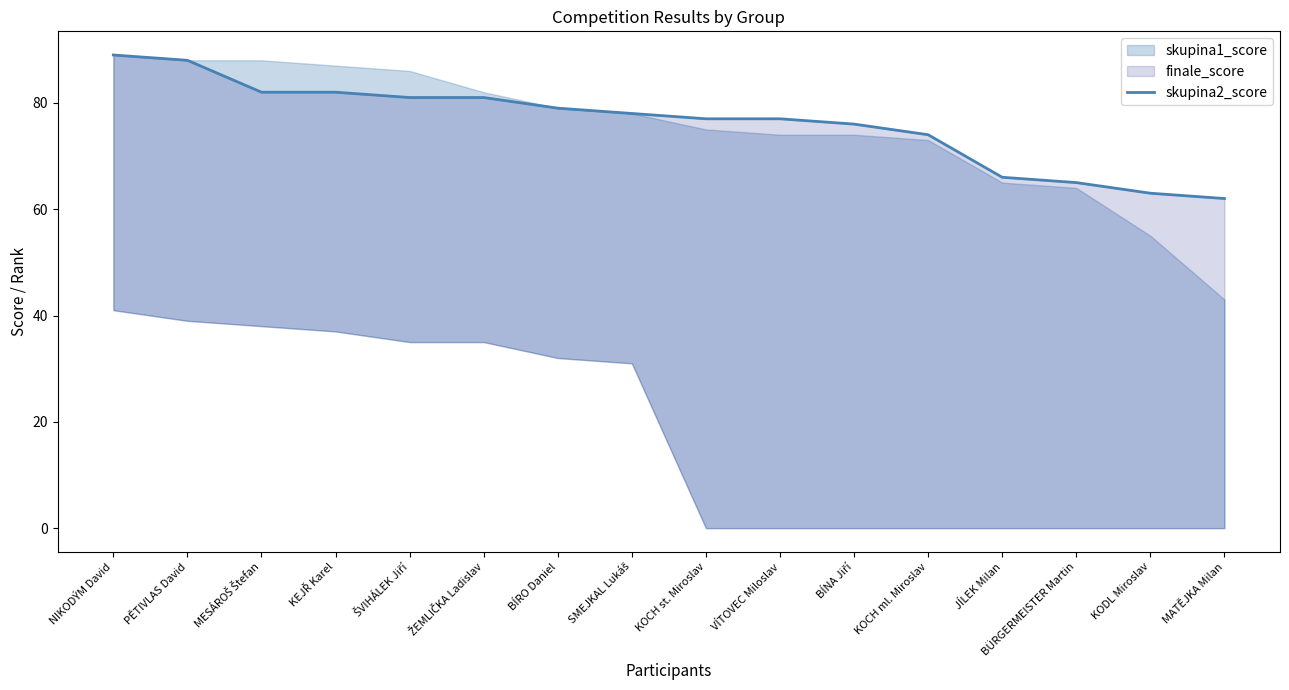

What position from the right is KEJŘ Karel?

13